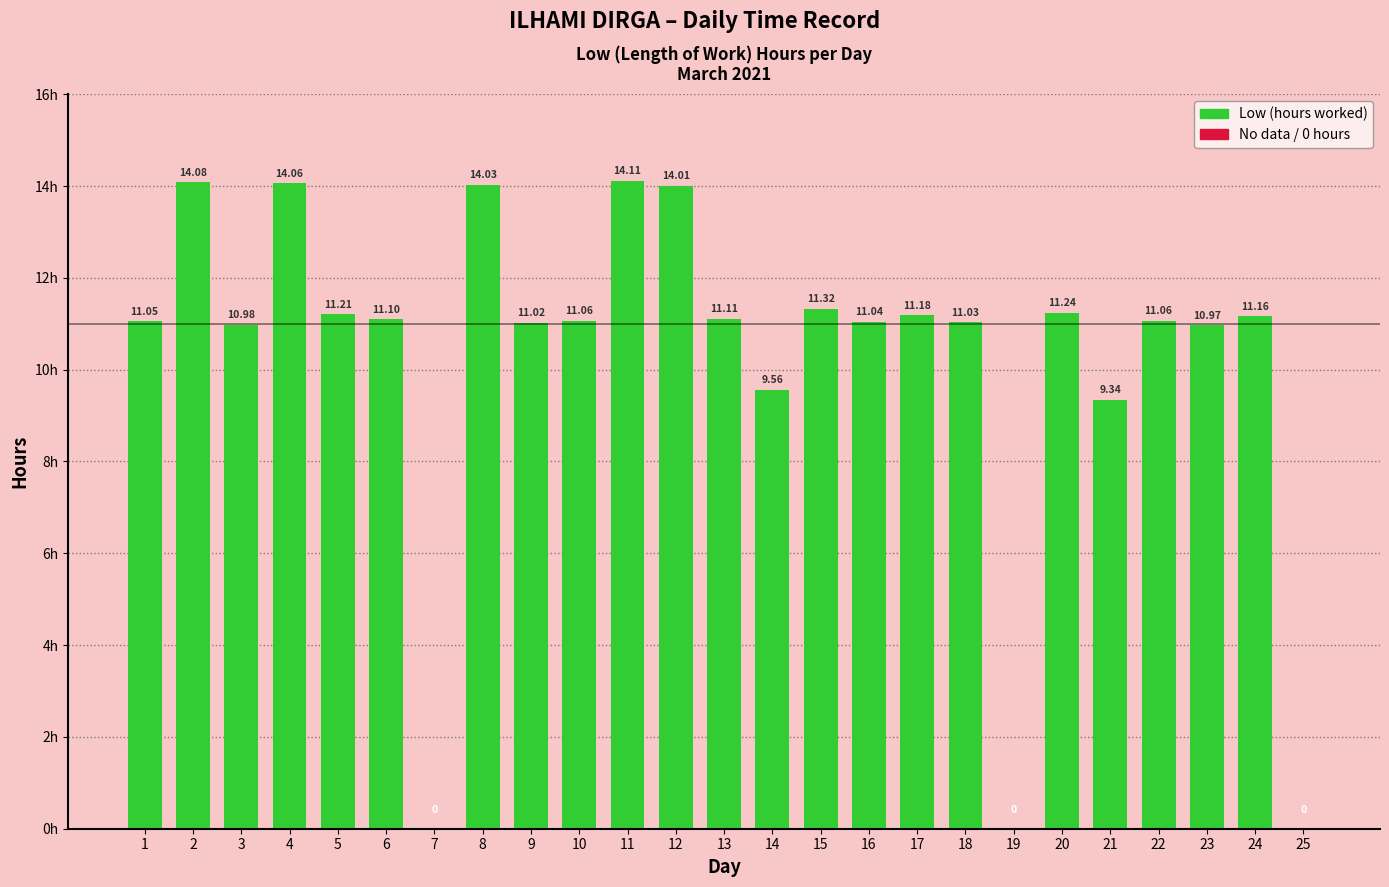

What is the sum of all values?

255.7